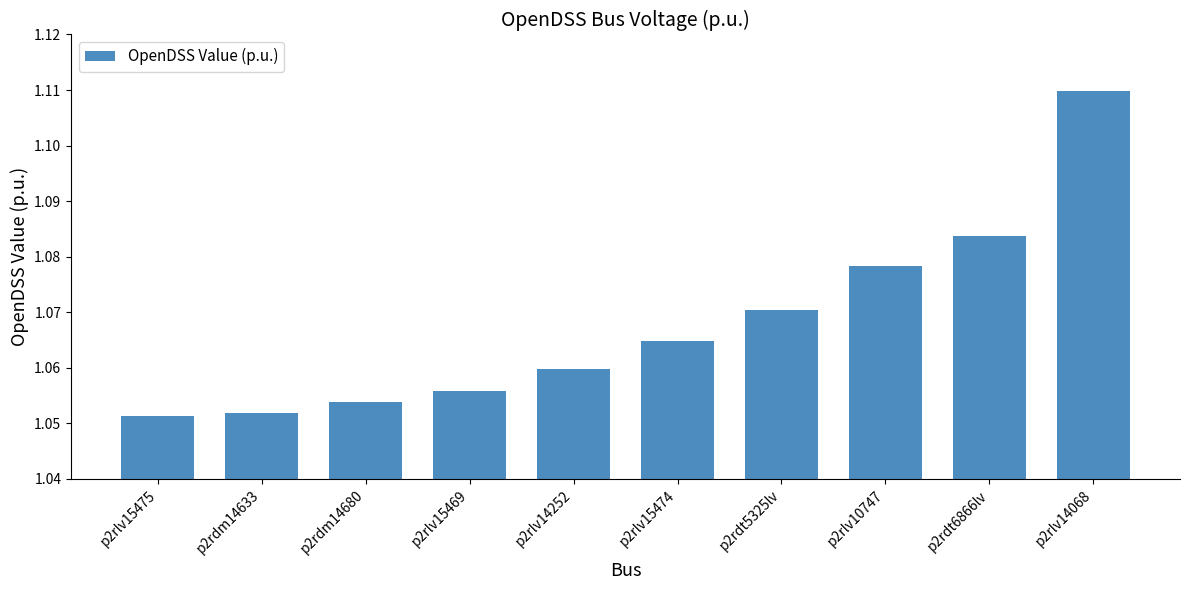

Which category has the highest value across all series?

p2rlv14068